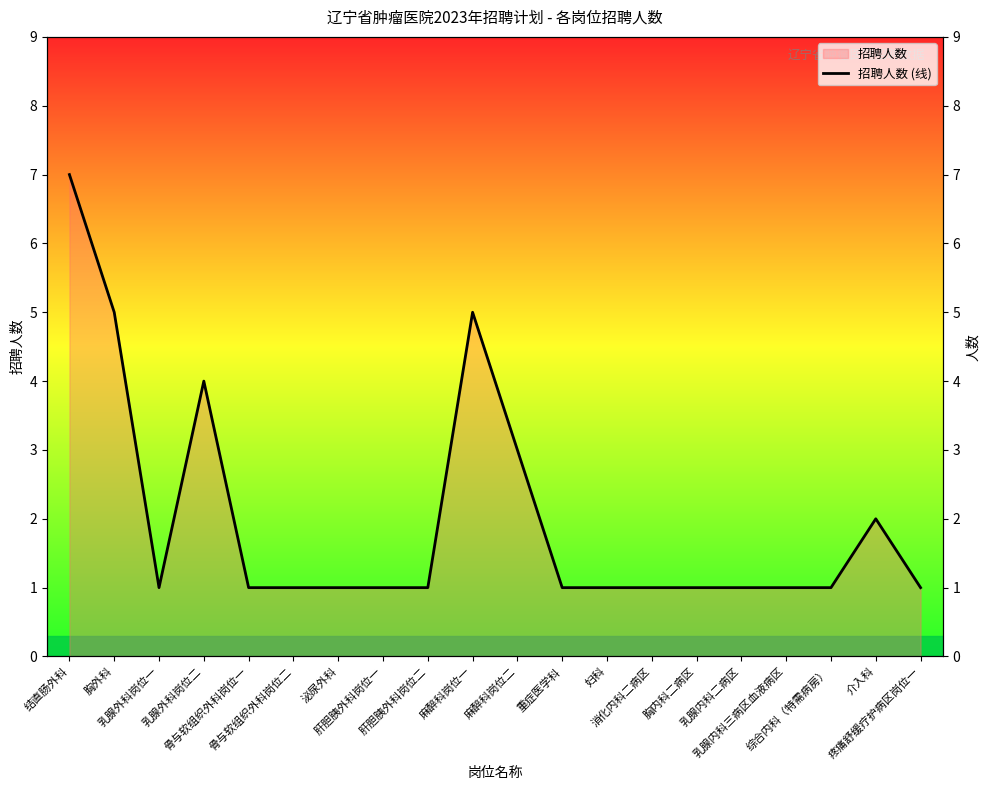

Is it true that the value at 麻醉科岗位二 is 1?

False